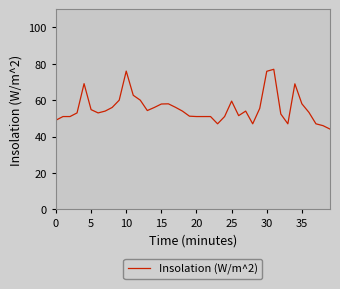

What is the greatest value displayed?

77.0